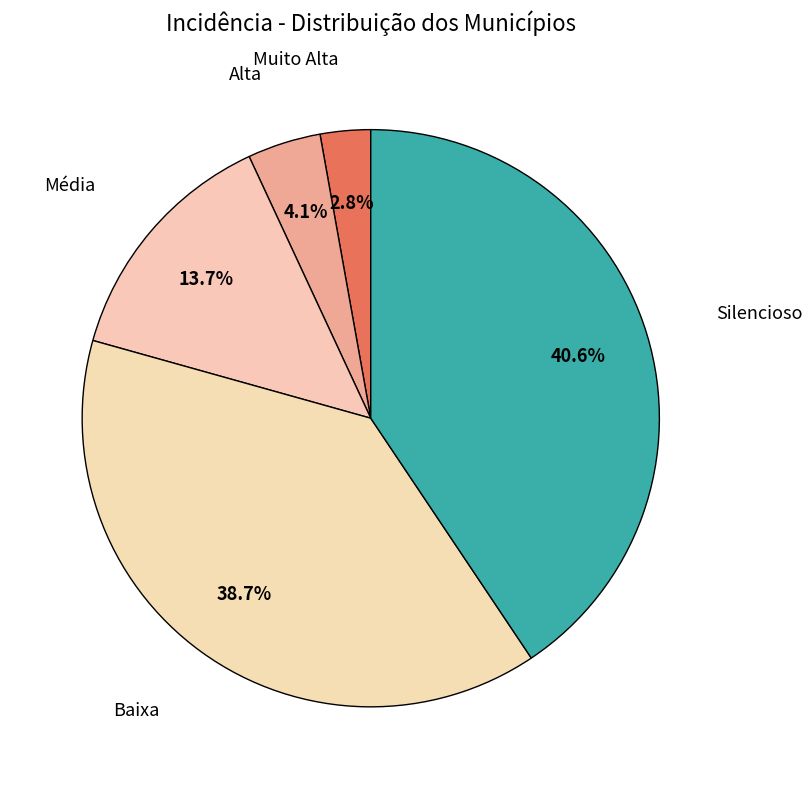

How many segments does this pie chart have?

5